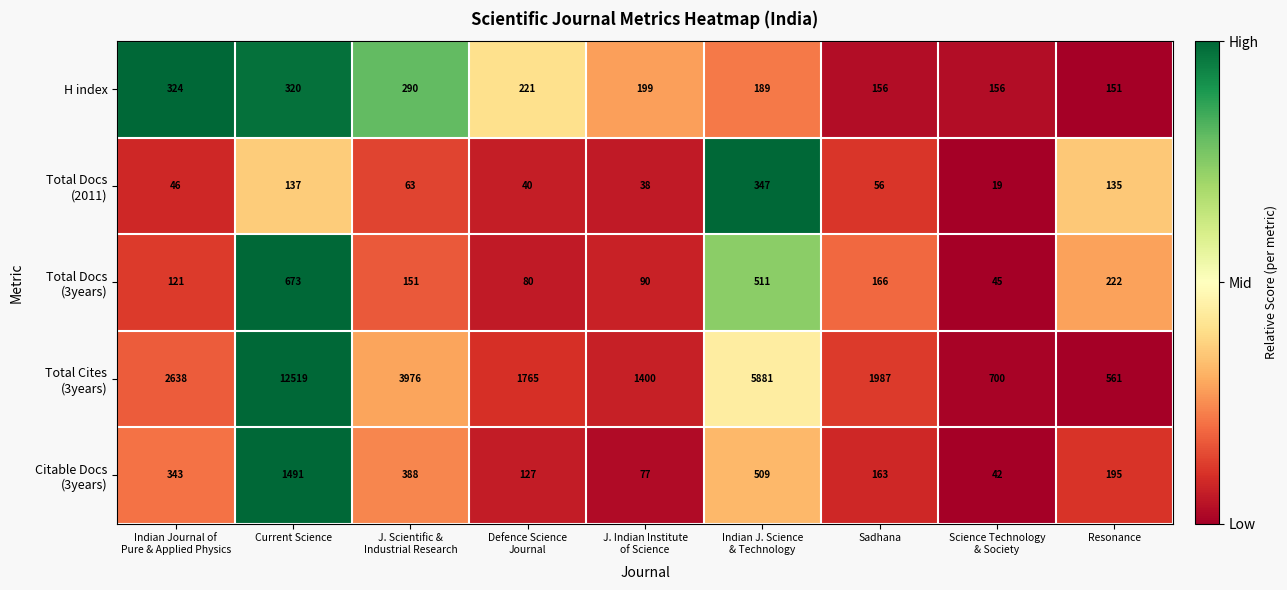

What is the smallest value displayed?

19